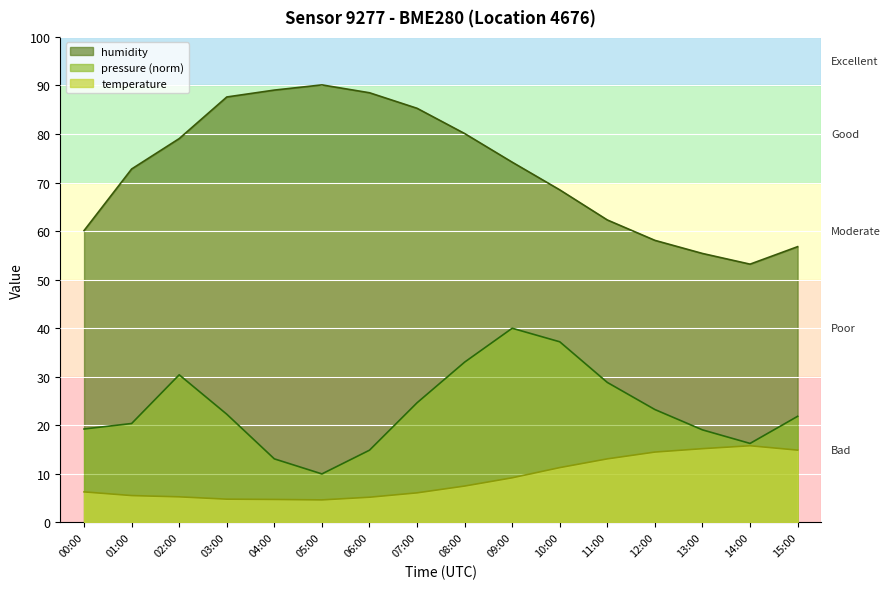

The pressure_norm series shows 25.5 at 00:00. True or false?

False